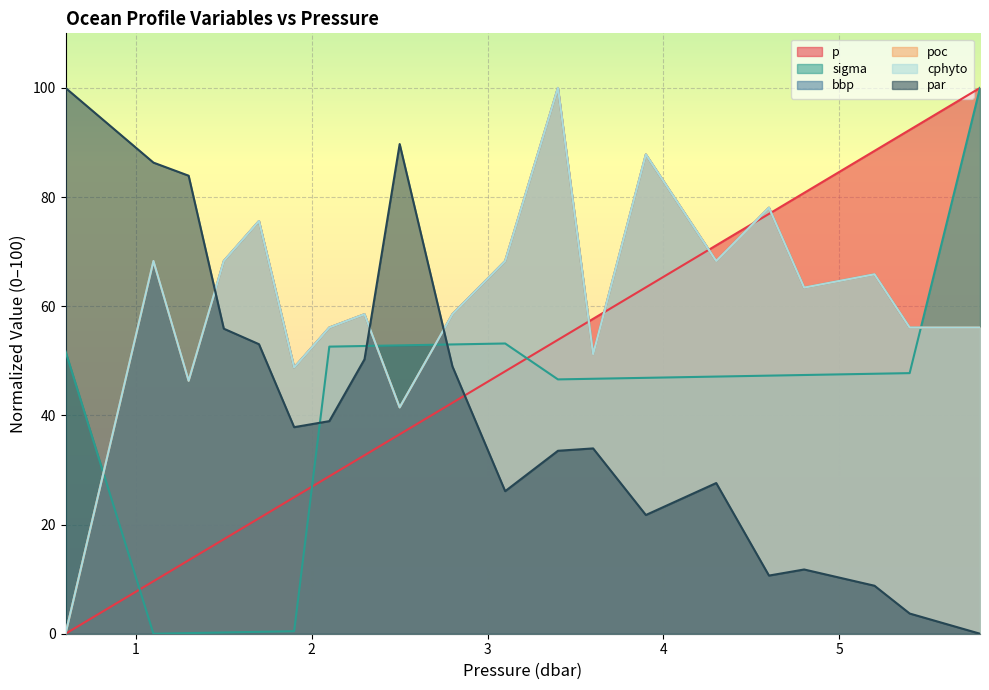

True or false: bbp has a value of -36.4 at 0.6.

False